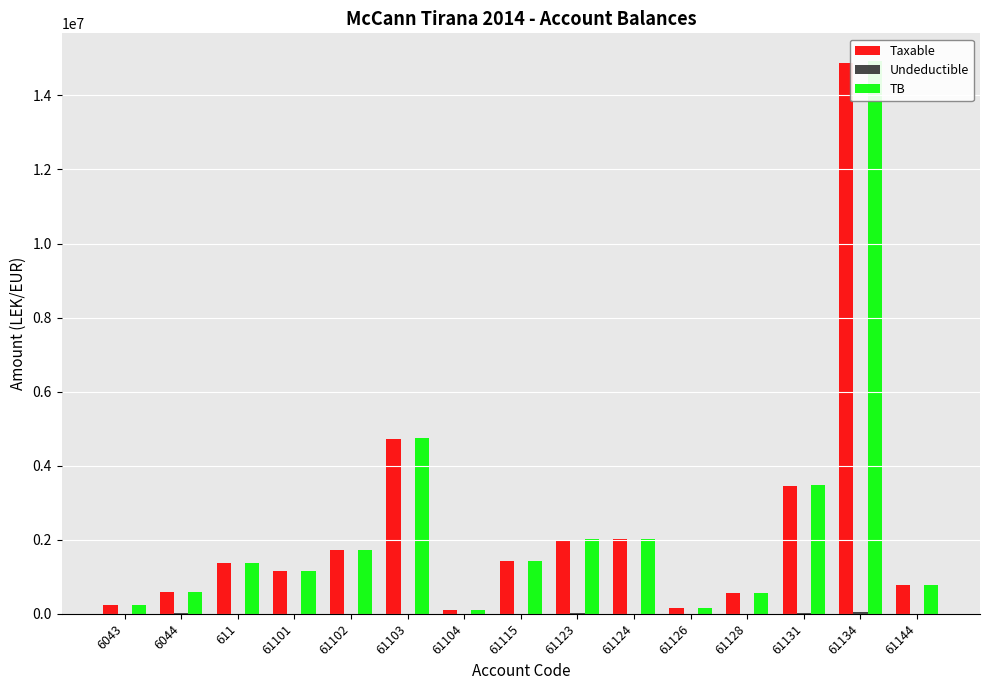

How many groups of bars are there?

15